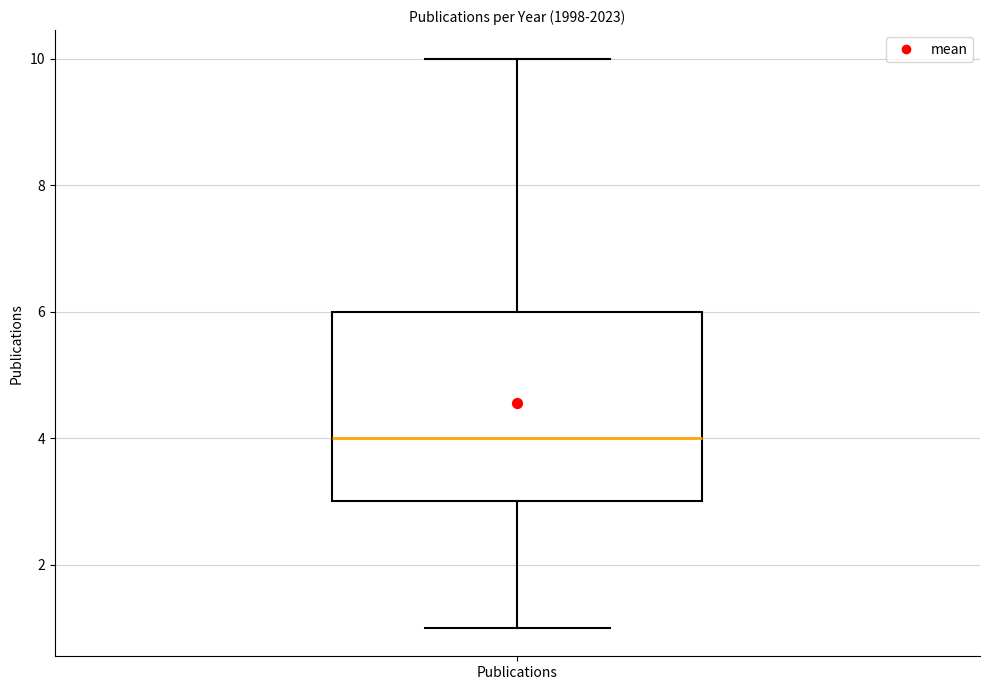

Transcribe this box plot: give where the median line is, the range the box spans, and where the two whiskers end, as read against the y-axis. The values are not printed on the chart, so give them approximately, as read against the axis.

median 4, box 3 to 6, whiskers 1 to 10